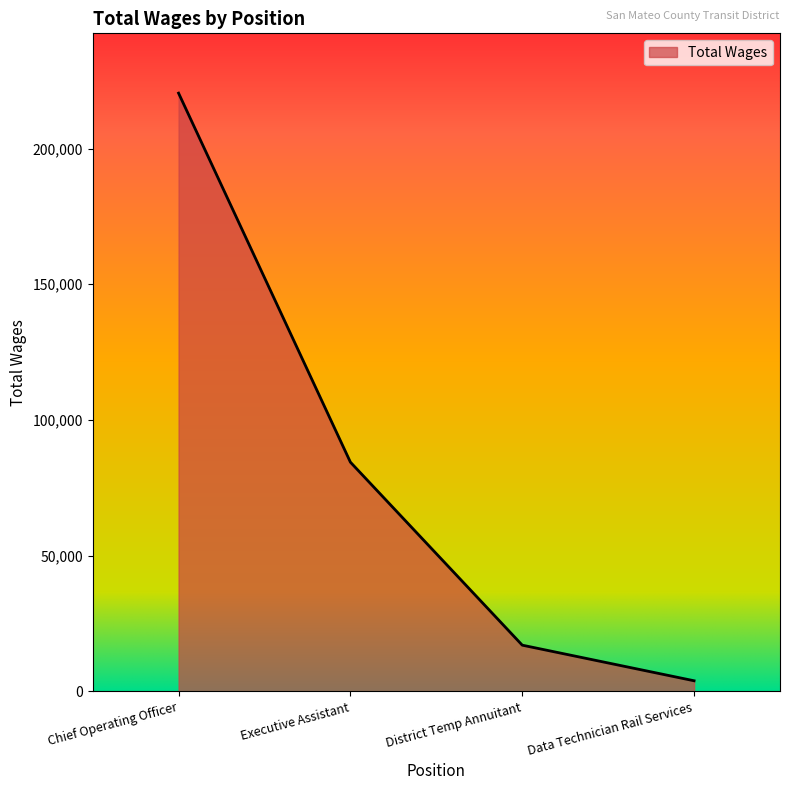

What is the difference between the maximum and minimum values?

216532